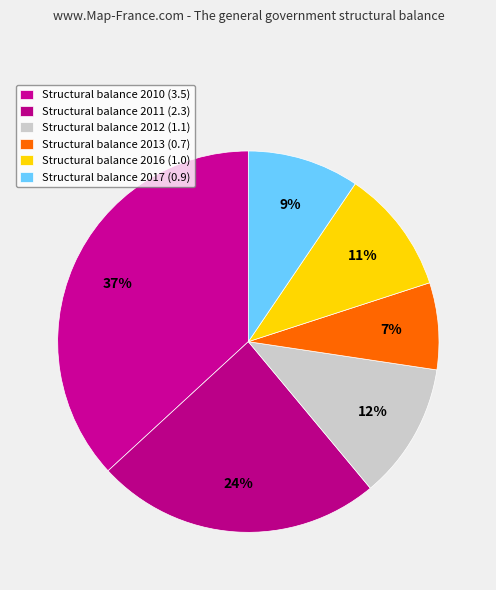

Count the number of slices in the pie.

6